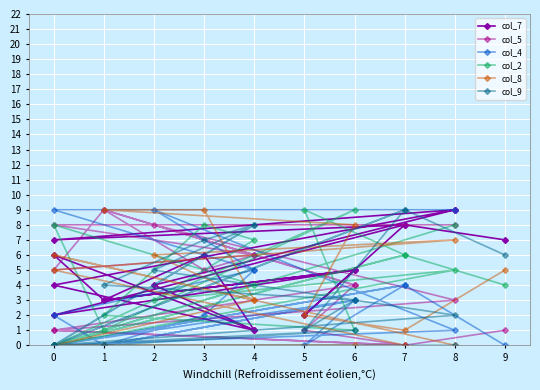

What is the sum of all col_8 values?

64